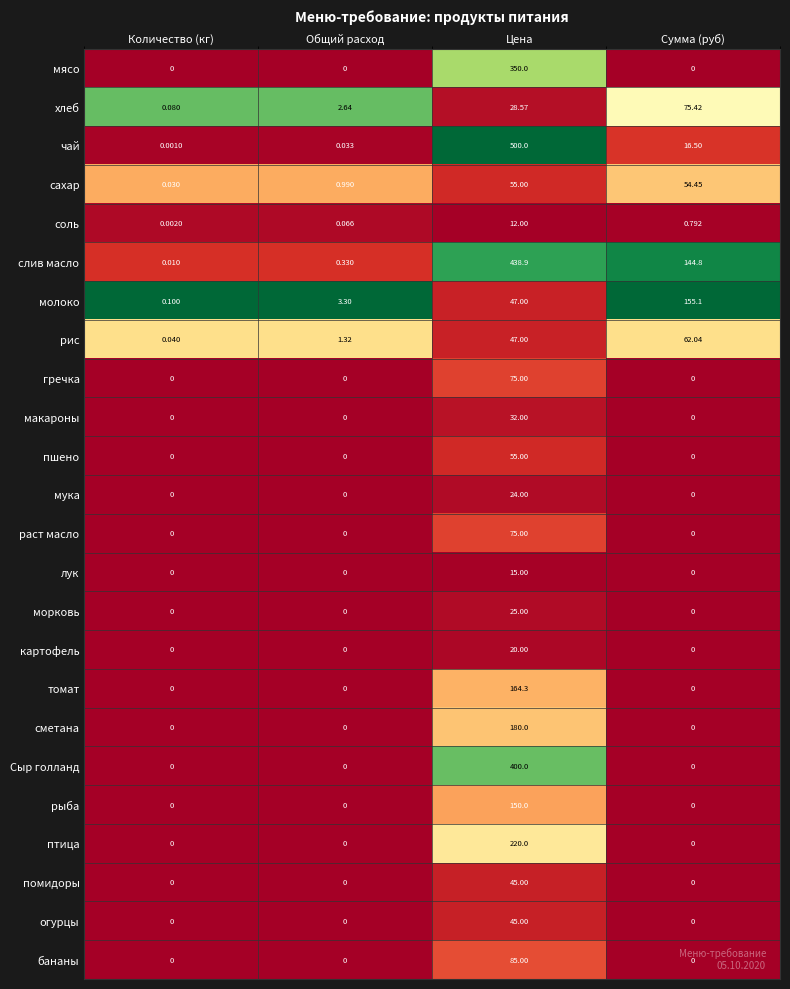

At which label does чай first exceed 16?

Цена